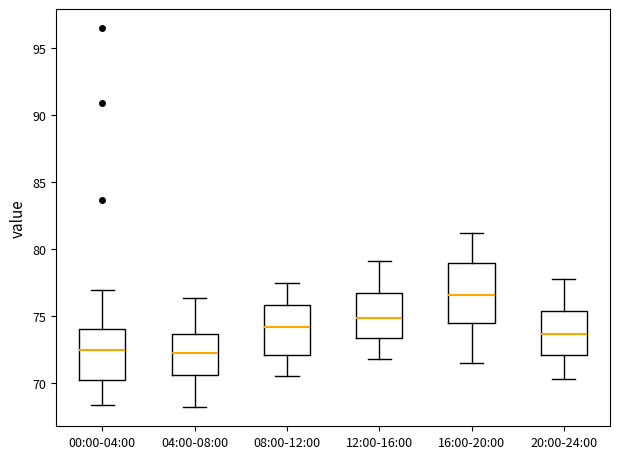

Comparing the boxes themselves (not the whiskers), which one is the tallest?

16:00-20:00